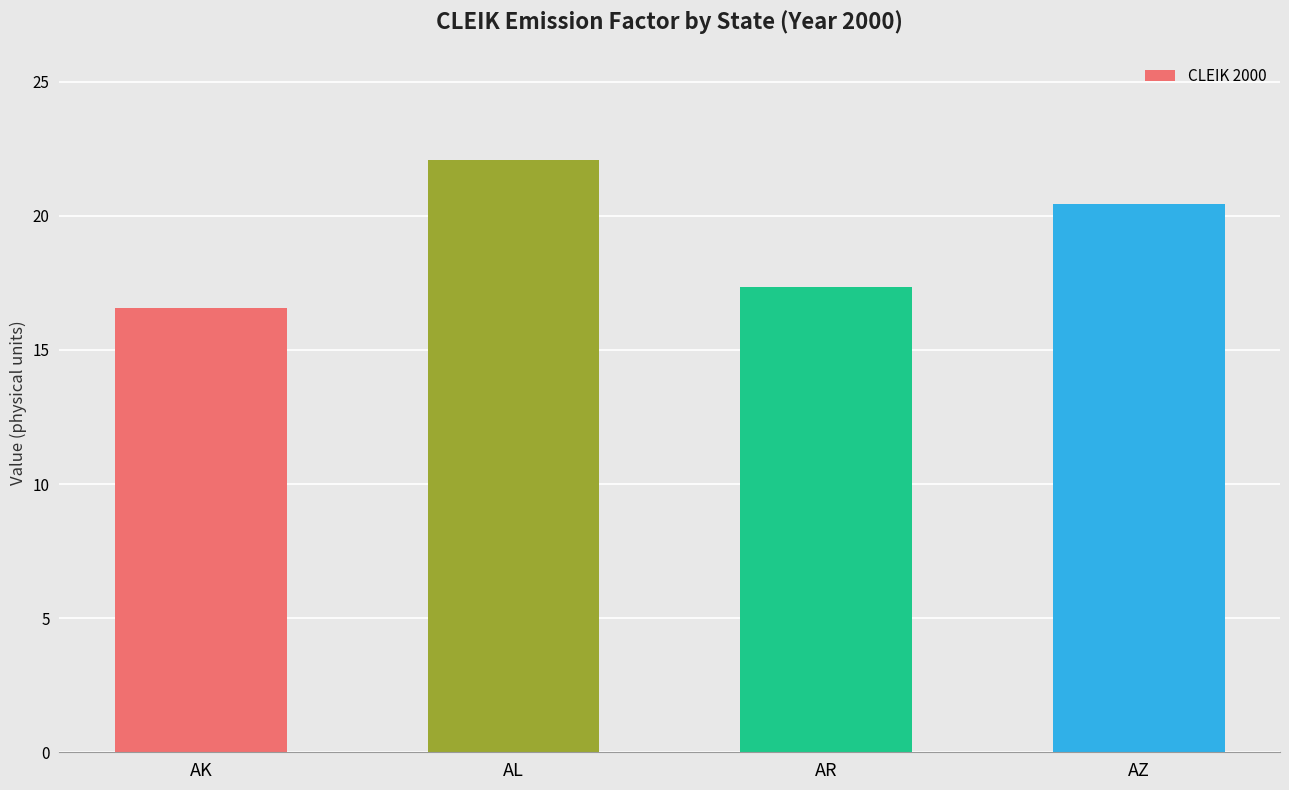

Count the number of categories in the chart.

4